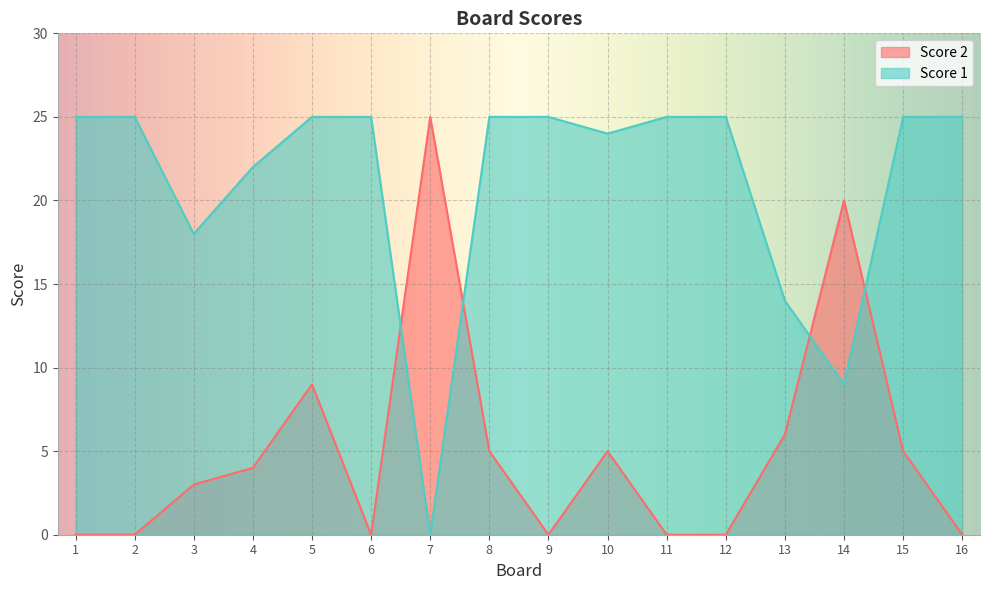

Read the Score 1 value at 3.

18